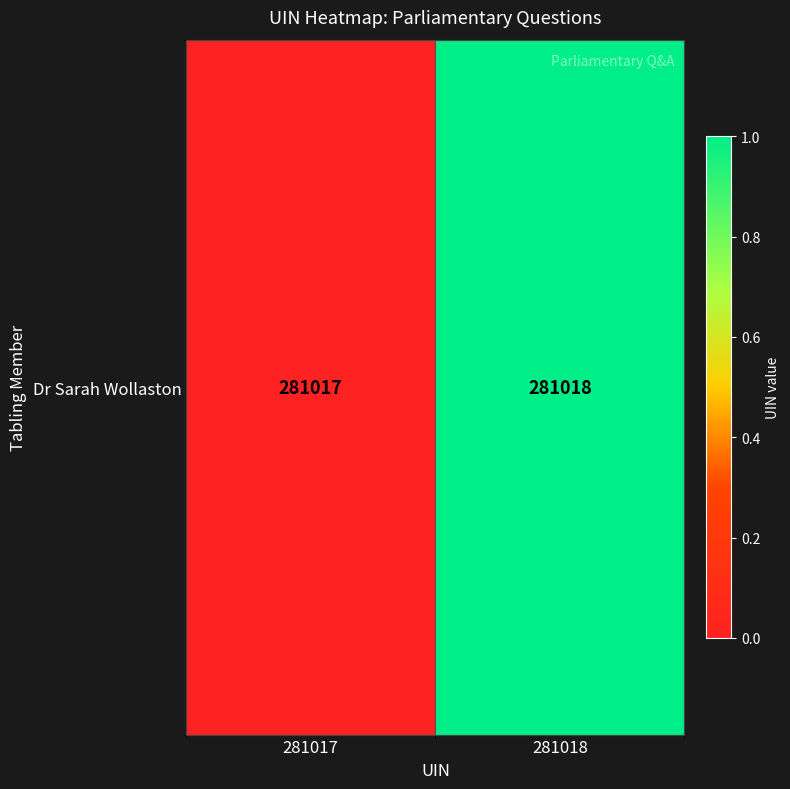

What is the greatest value displayed?

1.0